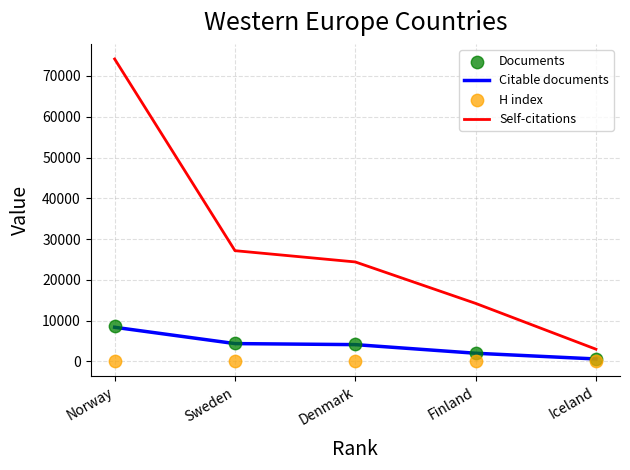

Is the value of Citable documents at Sweden greater than the value of Self-citations at Finland?

No